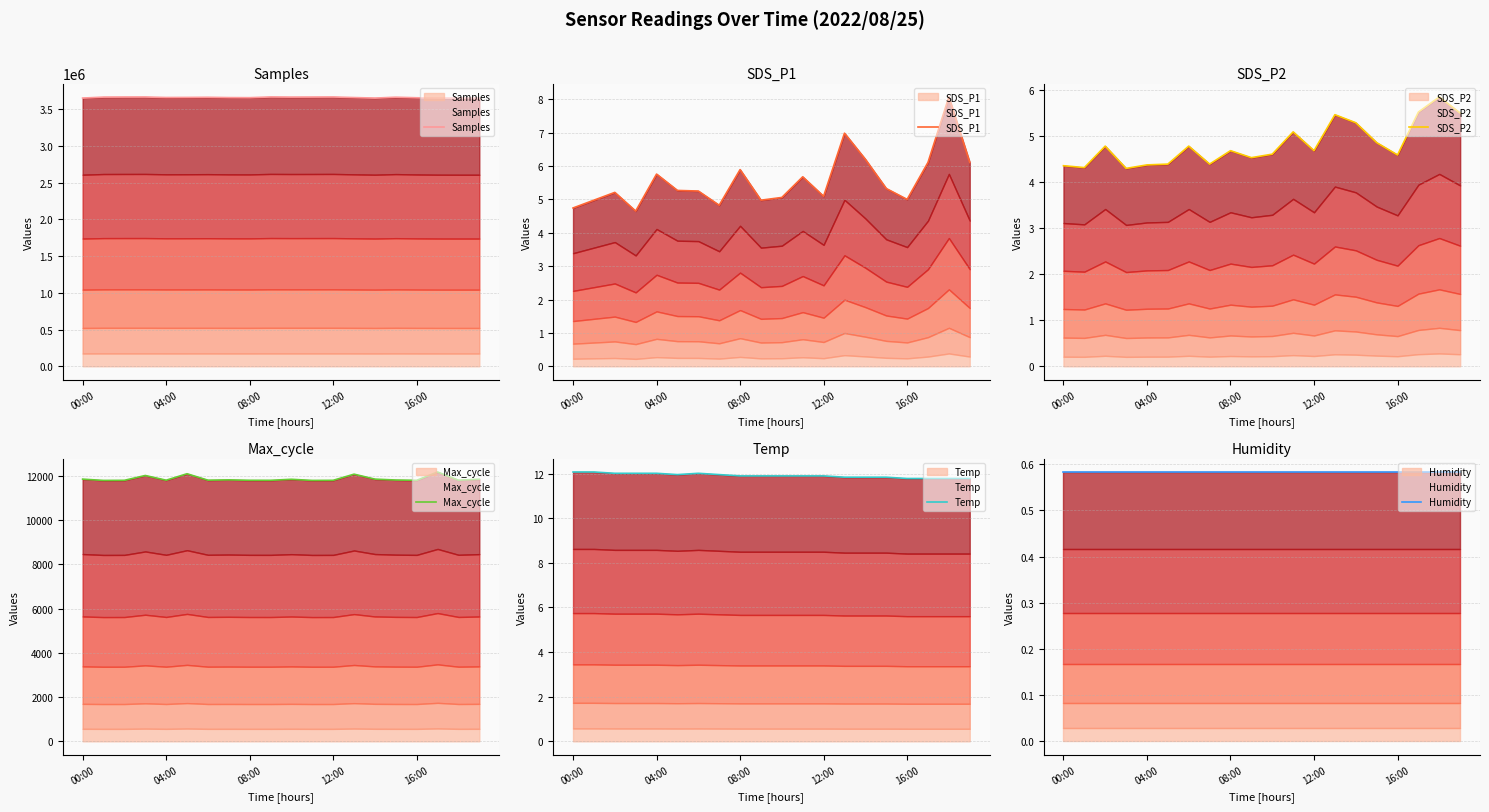

How many lines are shown in the chart?

6